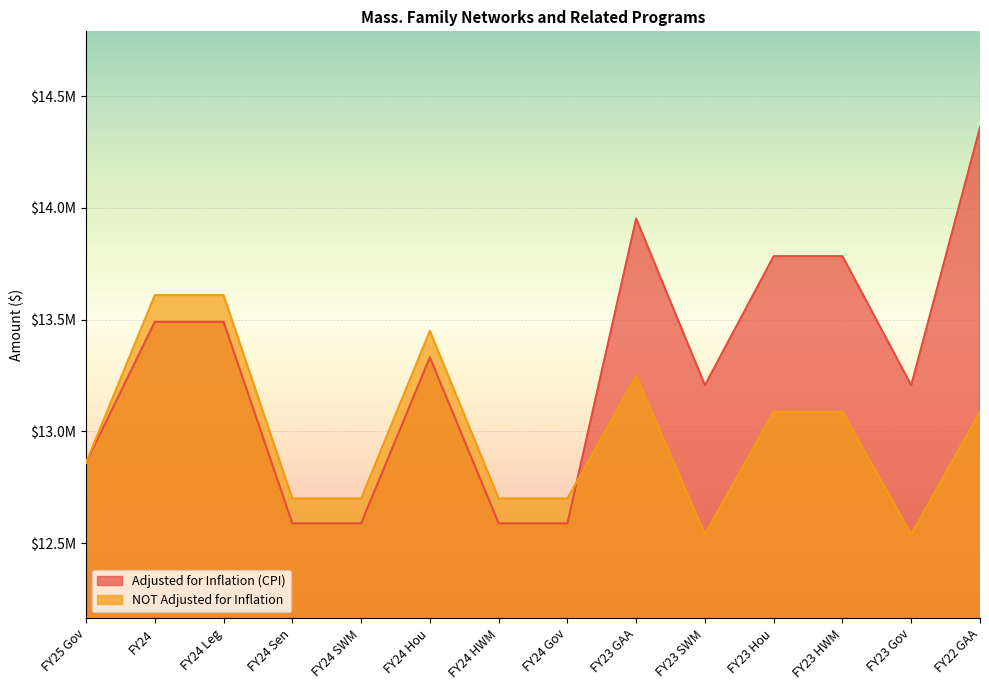

At FY23 SWM, list the series in order from smallest to largest.

NOT Adjusted for Inflation, Adjusted for Inflation (CPI)